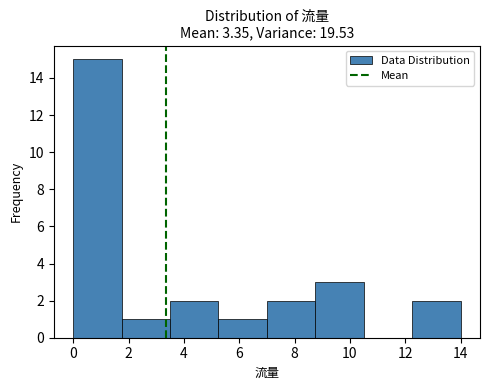

Reading left to right, transcribe this chart: for each bar, give the range it covers on the x-axis and its height. Neither the bar edges nor the heights are printed on the chart, so give them approximately, as read against the axes.

0.00 to 1.75: 15
1.75 to 3.50: 1
3.50 to 5.25: 2
5.25 to 7.00: 1
7.00 to 8.75: 2
8.75 to 10.50: 3
10.50 to 12.25: 0
12.25 to 14.00: 2